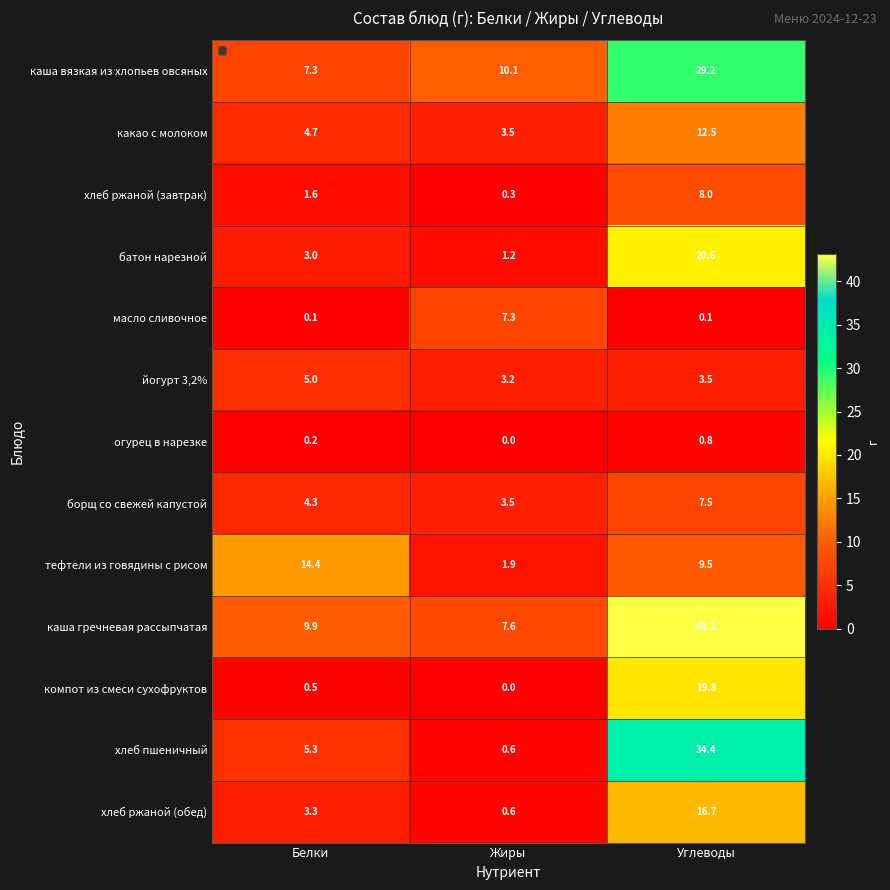

At which category is the sum across all series the highest?

Углеводы